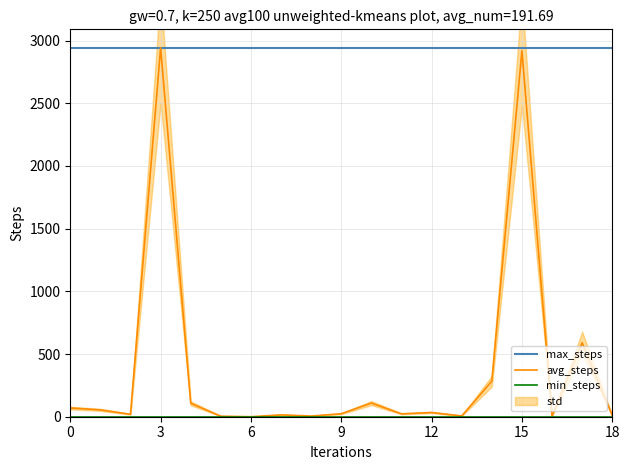

What is the highest value of the avg_steps series?

2942.6